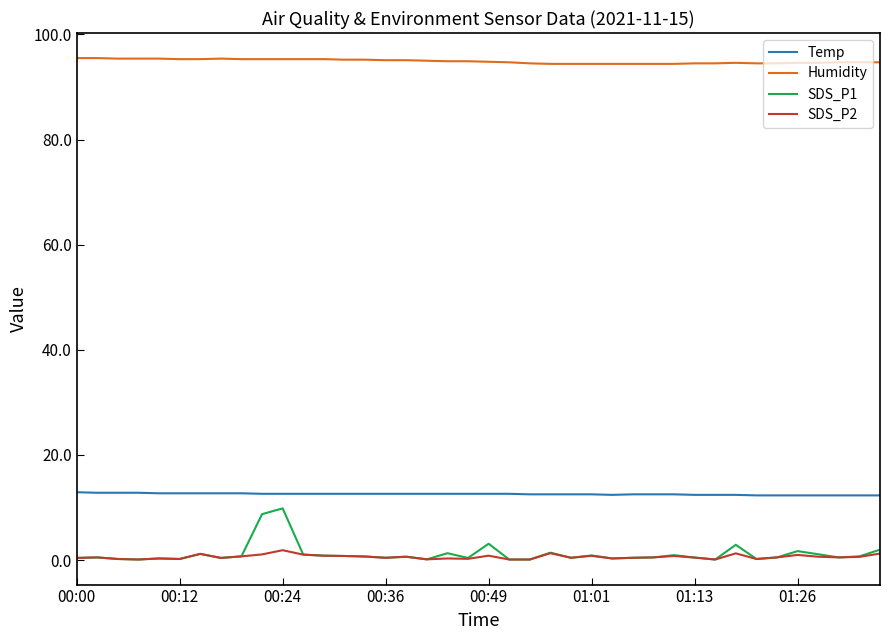

List the series in order of their peak value, highest first.

Humidity, Temp, SDS_P1, SDS_P2